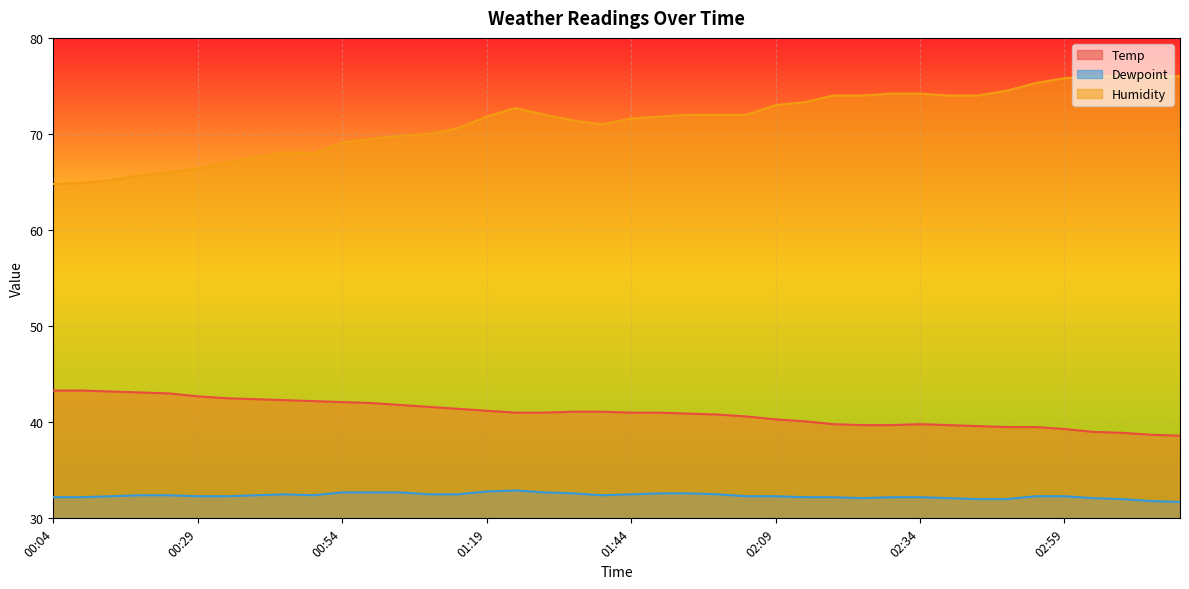

The value of Temp at 00:39 is 8.6. True or false?

False